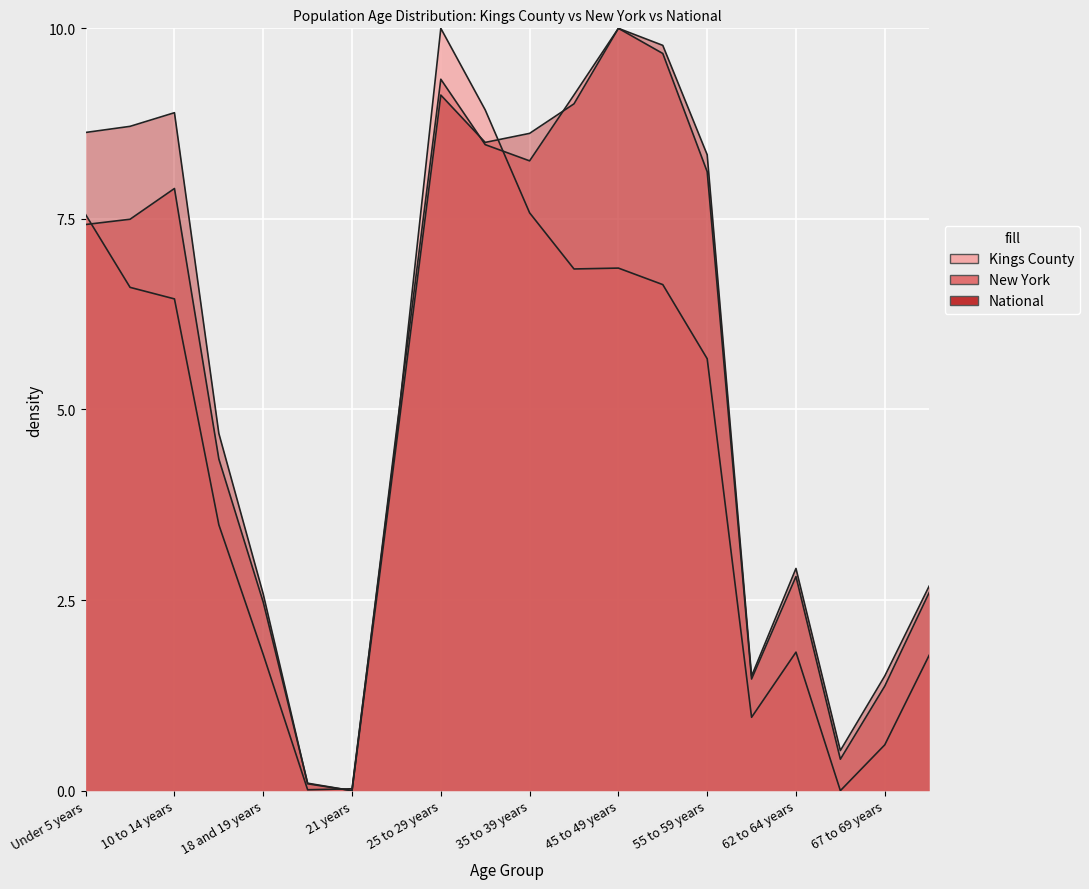

Is it true that Kings County equals 3.9 at 35 to 39 years?

False